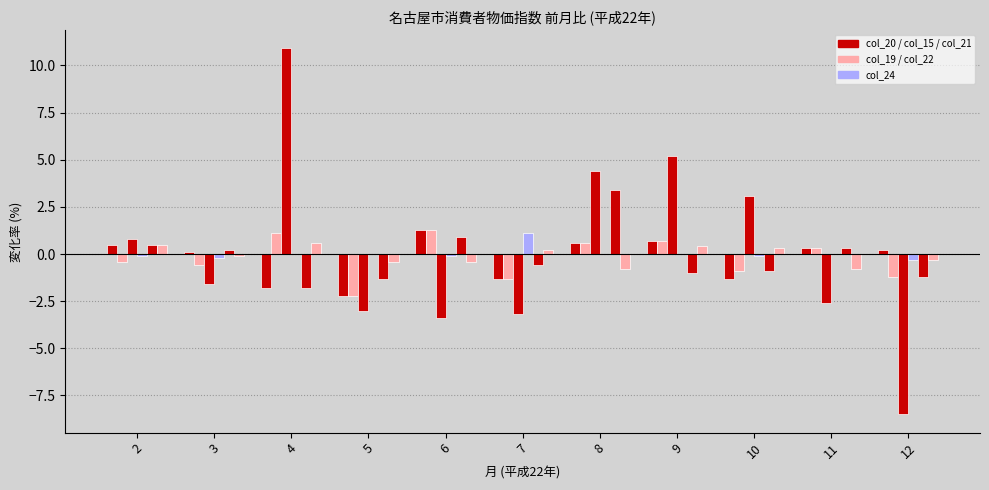

Reading left to right, what are all the values shown in this chart?

col_20: 2=0.5	3=0.1	4=-1.8	5=-2.2	6=1.3	7=-1.3	8=0.6	9=0.7	10=-1.3	11=0.3	12=0.2
col_19: 2=-0.4	3=-0.6	4=1.1	5=-2.2	6=1.3	7=-1.3	8=0.6	9=0.7	10=-0.9	11=0.3	12=-1.2
col_15: 2=0.8	3=-1.6	4=10.9	5=-3.0	6=-3.4	7=-3.2	8=4.4	9=5.2	10=3.1	11=-2.6	12=-8.5
col_24: 2=-0.1	3=-0.2	4=0.0	5=0.0	6=-0.1	7=1.1	8=0.0	9=0.0	10=-0.1	11=0.0	12=-0.3
col_21: 2=0.5	3=0.2	4=-1.8	5=-1.3	6=0.9	7=-0.6	8=3.4	9=-1.0	10=-0.9	11=0.3	12=-1.2
col_22: 2=0.5	3=-0.1	4=0.6	5=-0.4	6=-0.4	7=0.2	8=-0.8	9=0.4	10=0.3	11=-0.8	12=-0.3